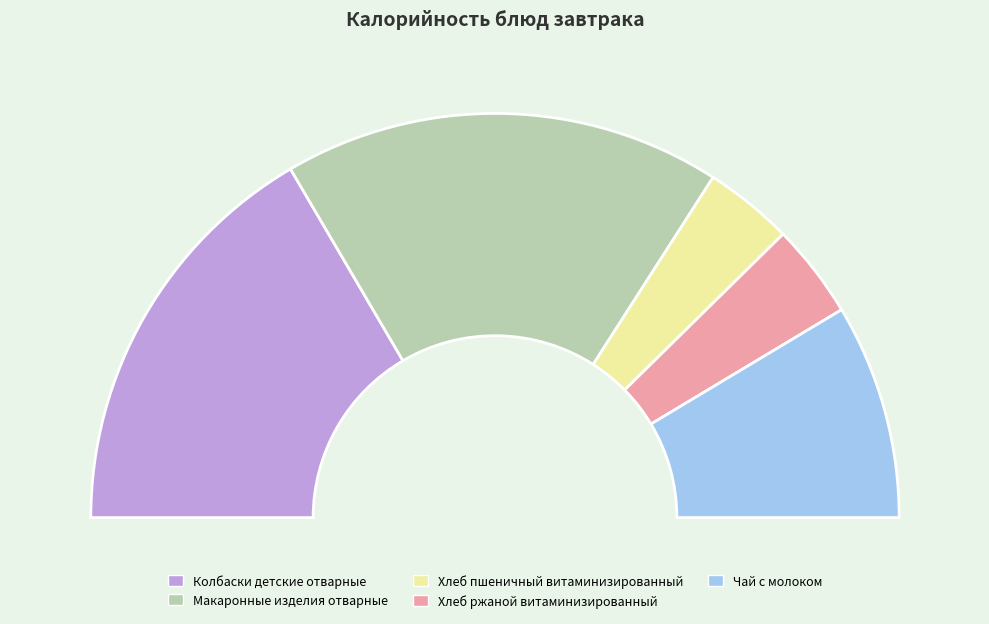

Count the number of slices in the pie.

5